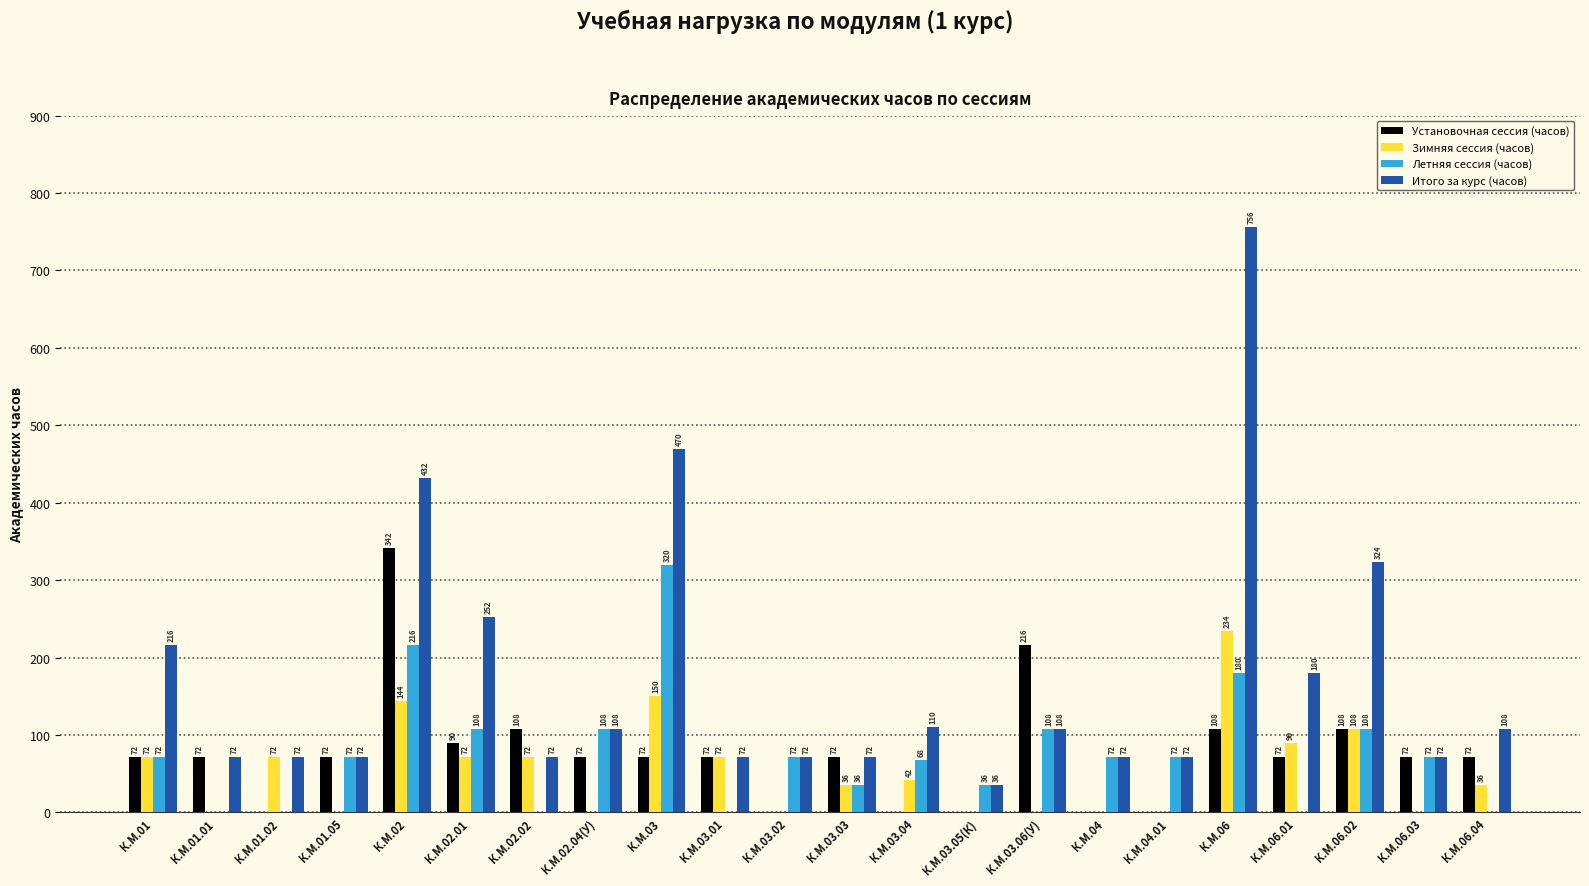

How many distinct data groups are displayed?

4